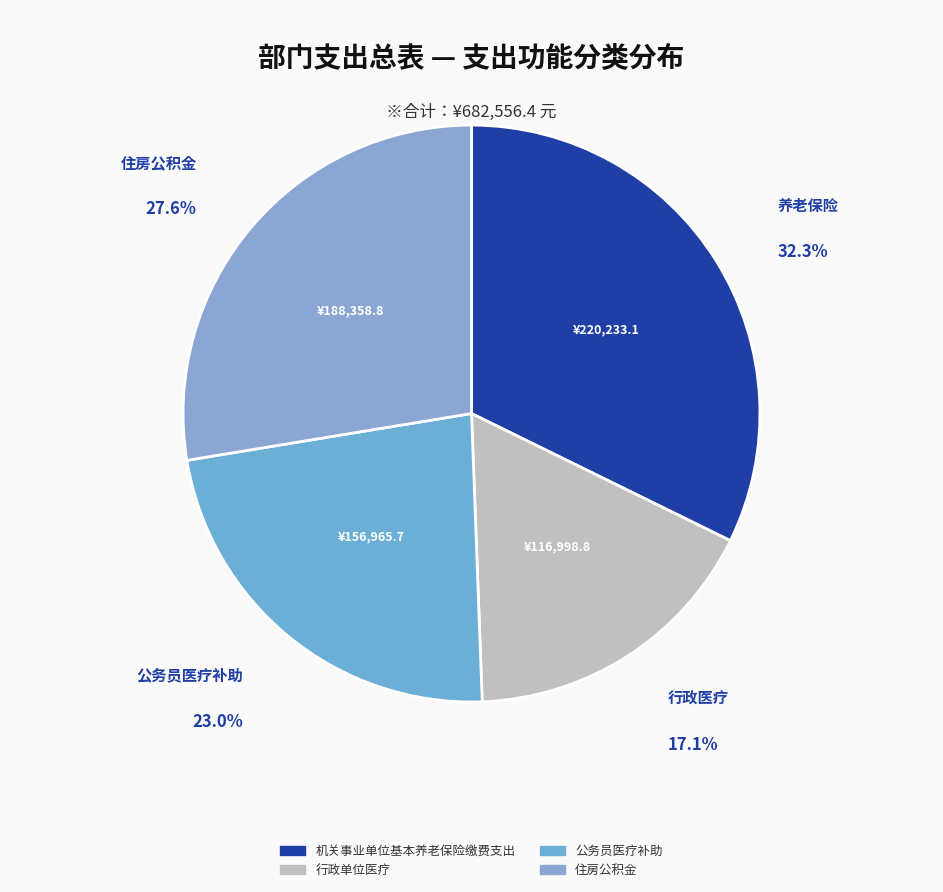

What portion of the pie excludes 行政单位医疗?

82.9%